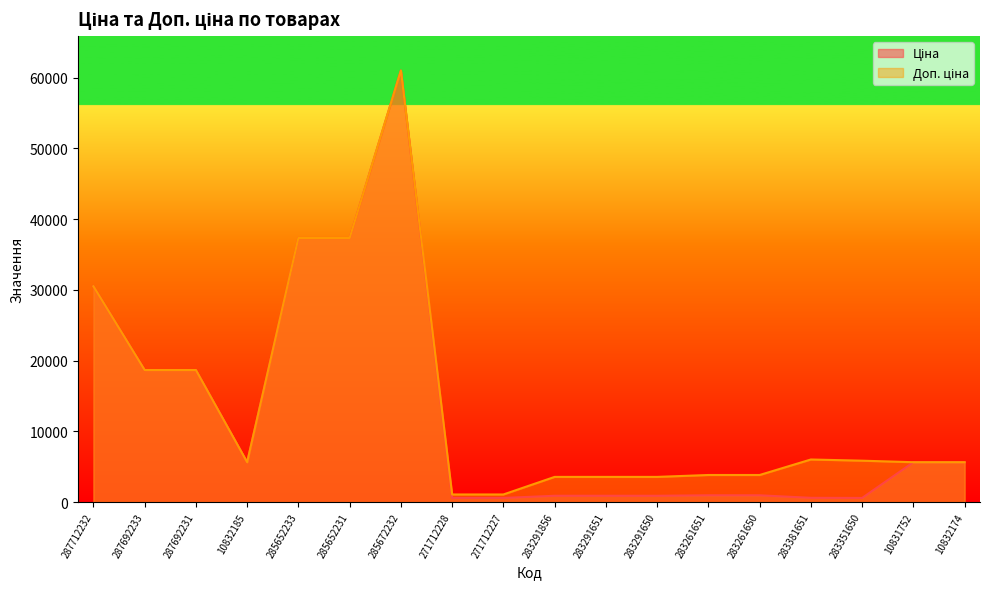

What is the minimum value shown in the chart?

585.3